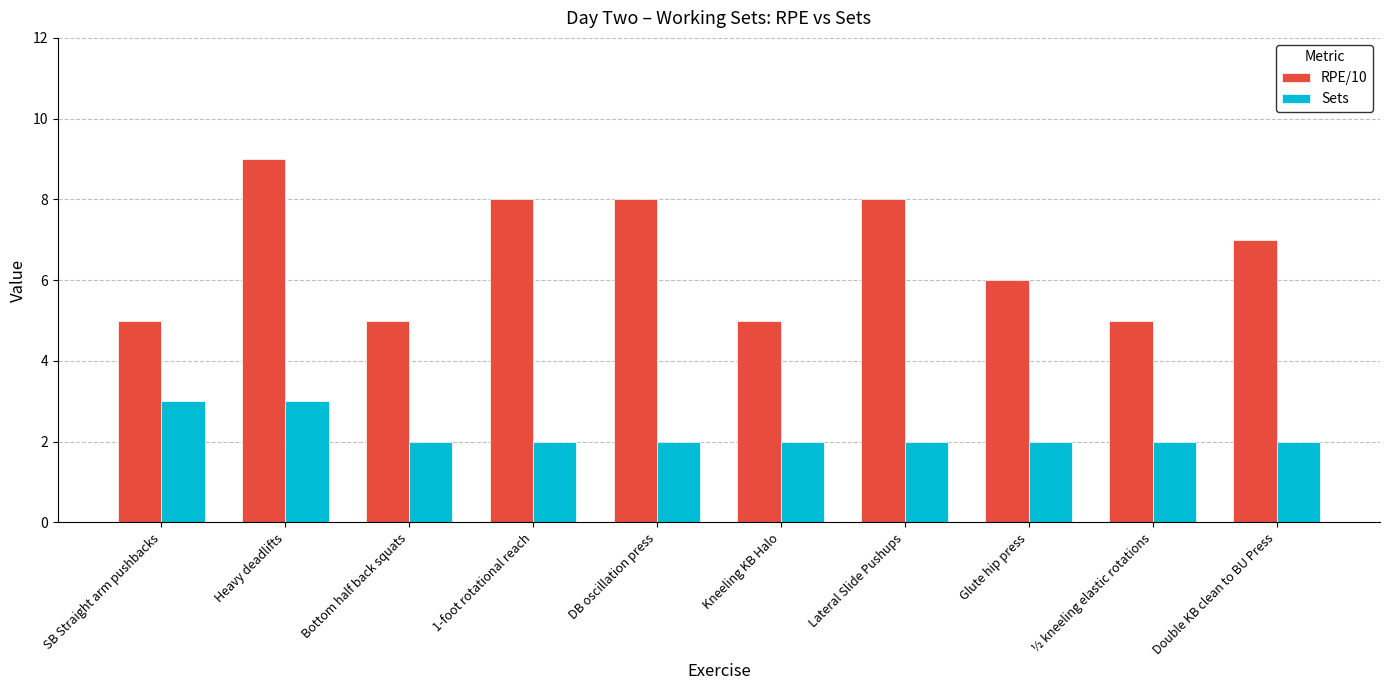

Which series has the largest range (max minus min)?

RPE/10